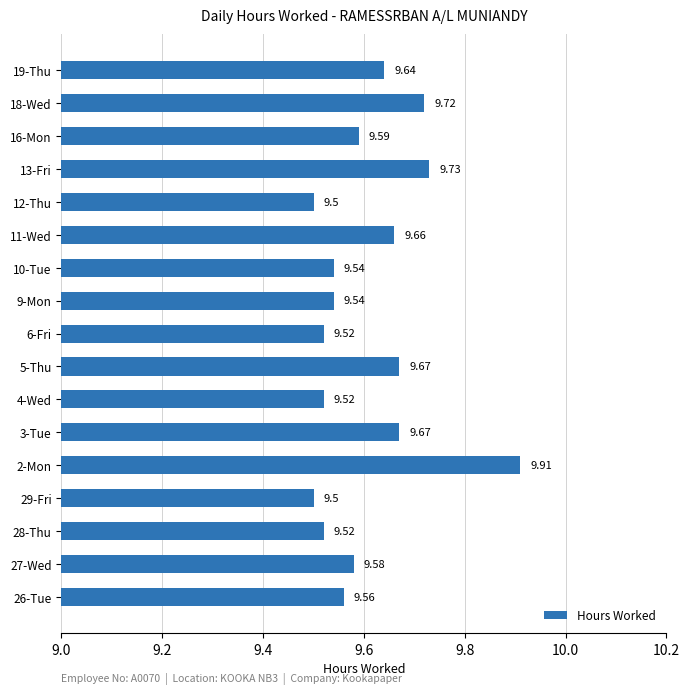

What is the ratio of the value at 2-Mon to the value at 4-Wed?

1.0